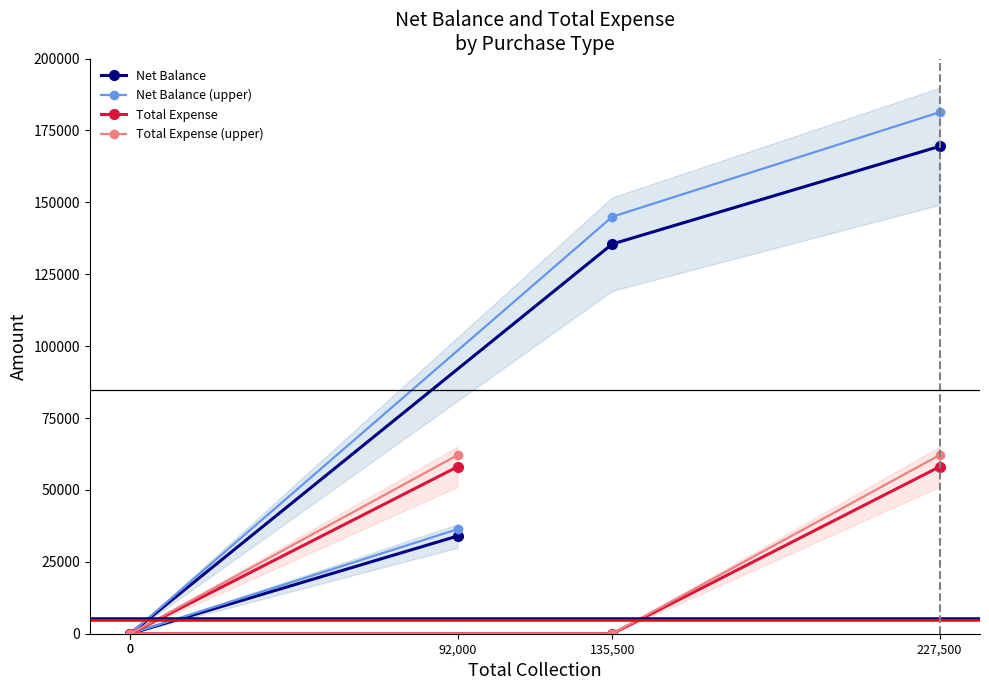

Which has a higher value, 0 or 135,500?

135,500